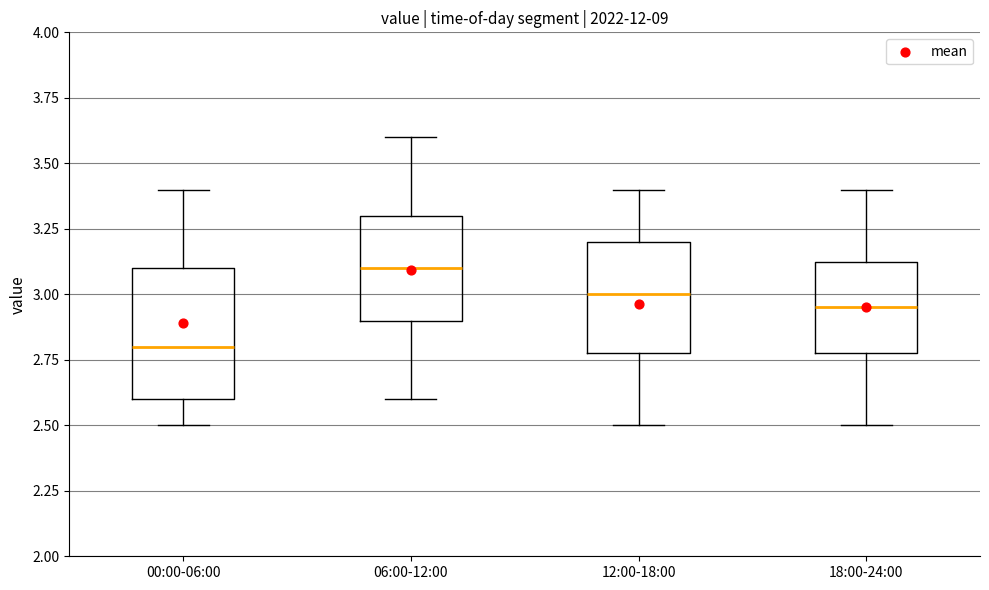

Reading left to right, transcribe this box plot: for each box, give where its median line is, the range the box spans, and where its two whiskers end, as read against the y-axis. The values are not printed on the chart, so give them approximately, as read against the axis.

00:00-06:00: median 2.80, box 2.60 to 3.10, whiskers 2.50 to 3.40
06:00-12:00: median 3.10, box 2.90 to 3.30, whiskers 2.60 to 3.60
12:00-18:00: median 3.00, box 2.80 to 3.20, whiskers 2.50 to 3.40
18:00-24:00: median 2.95, box 2.80 to 3.15, whiskers 2.50 to 3.40